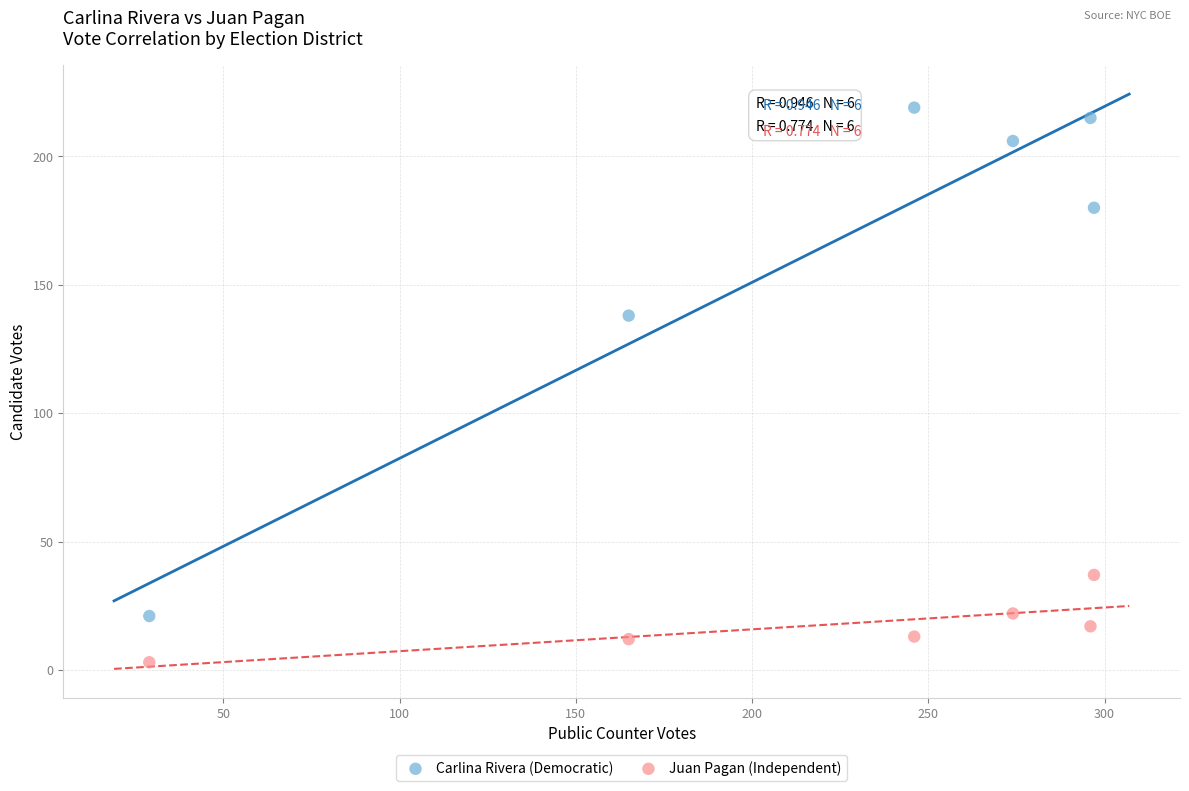

Which series has the largest Y range (max minus min)?

Carlina Rivera (Democratic)